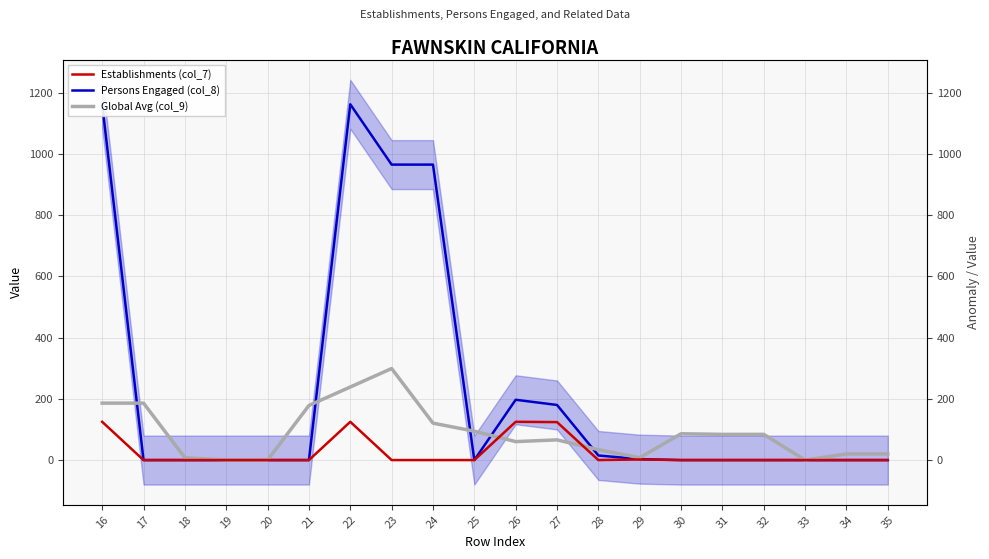

Rank the series by their average value, from highest to lowest.

Persons Engaged (col_8), Global Avg (col_9), Establishments (col_7)